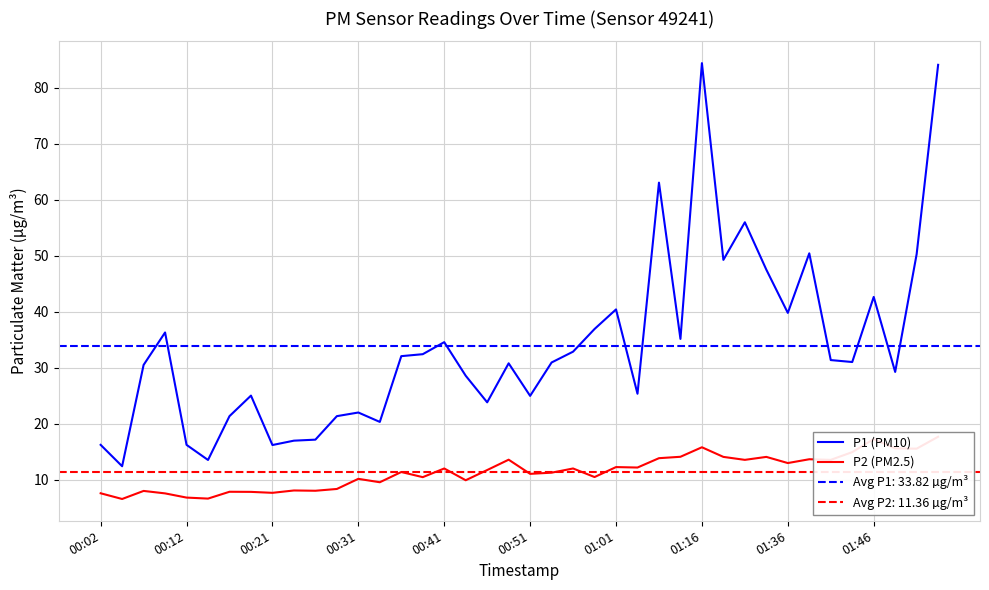

Which series has the largest total across all categories?

P1 (PM10)